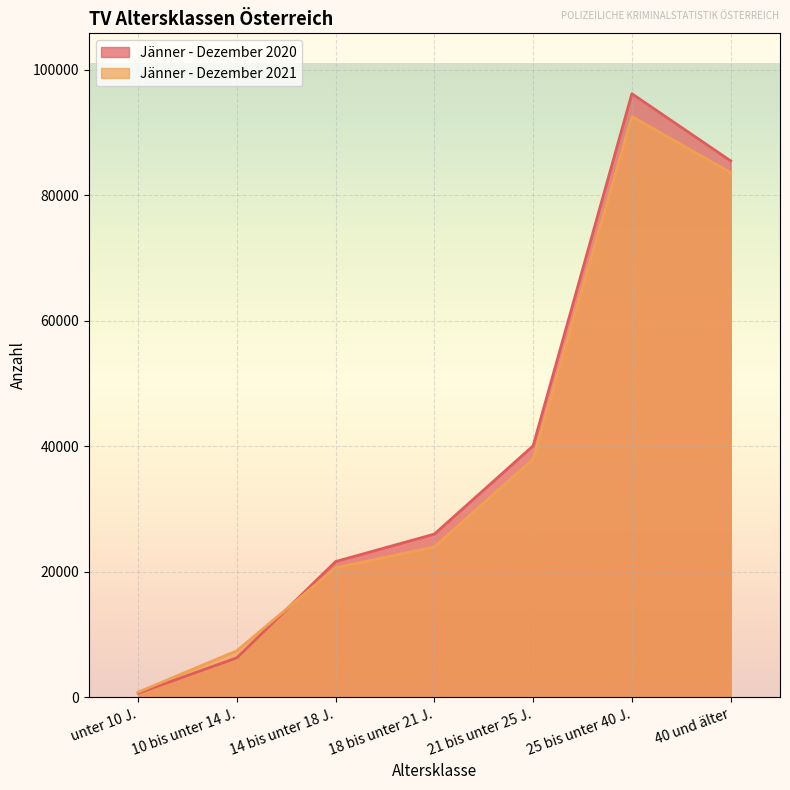

What is the minimum value shown in the chart?

668